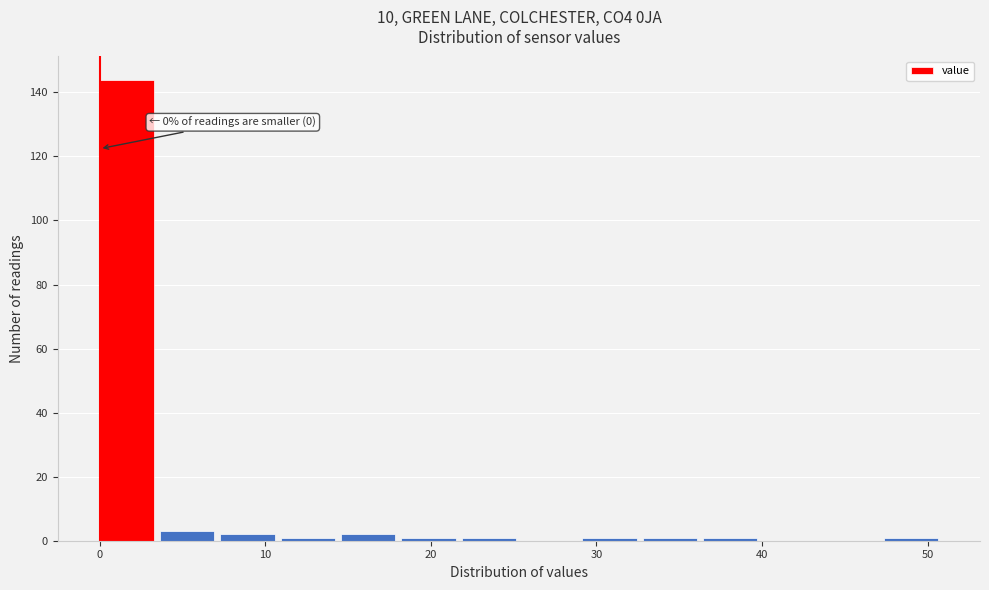

Read against the x-axis, roughly where is the centre of the tallest bar?

2